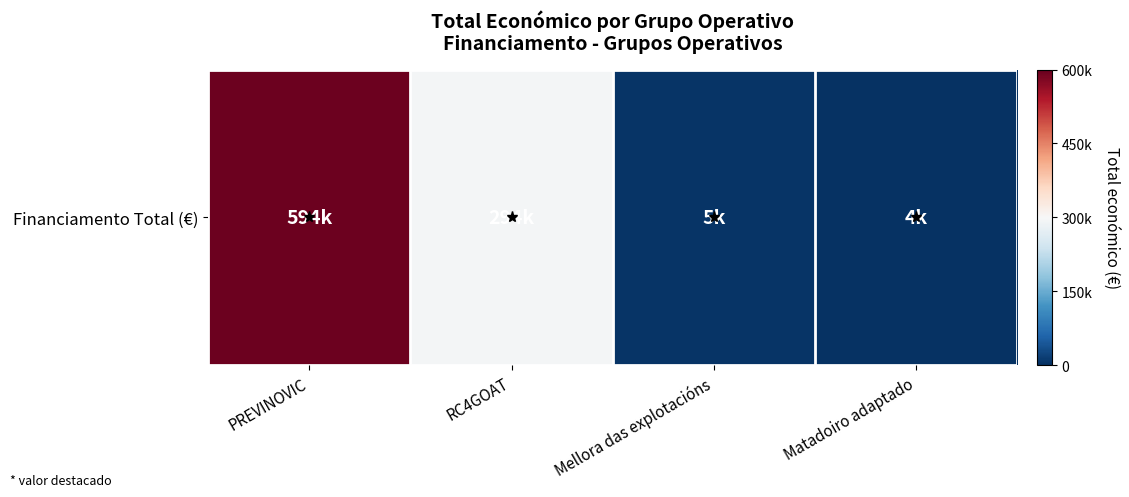

At which label is the value closest to 0?

RC4GOAT